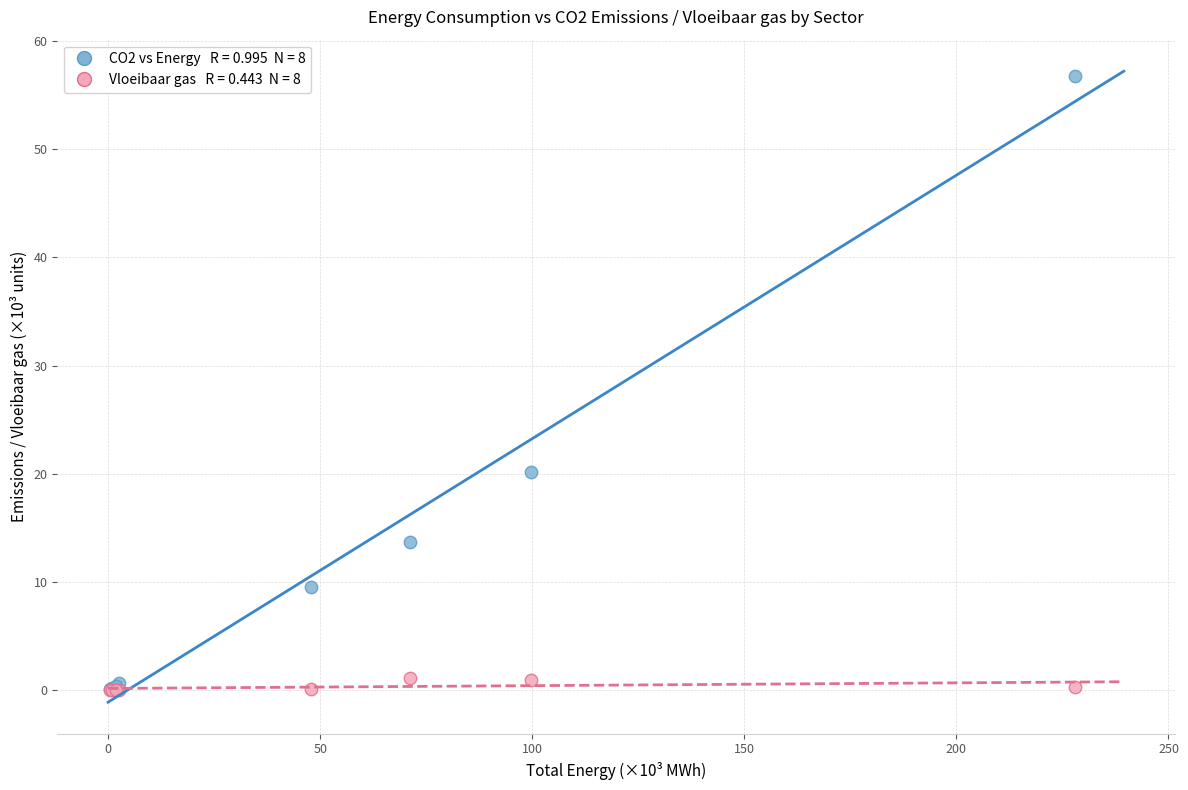

Across all series, what Y value is closest to 28?

20.1